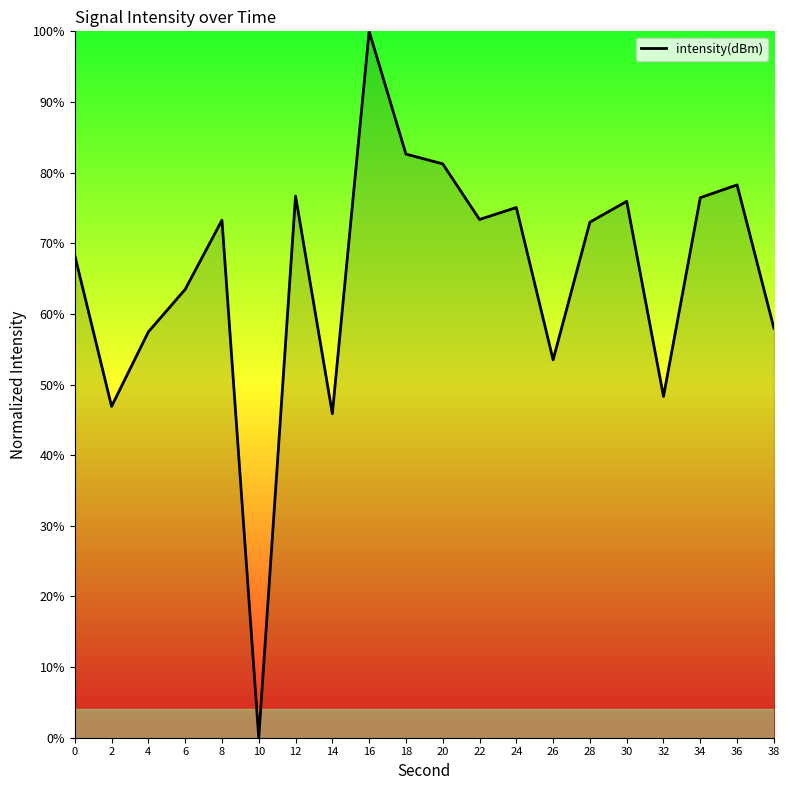

What value does the data have at 6?

63.5